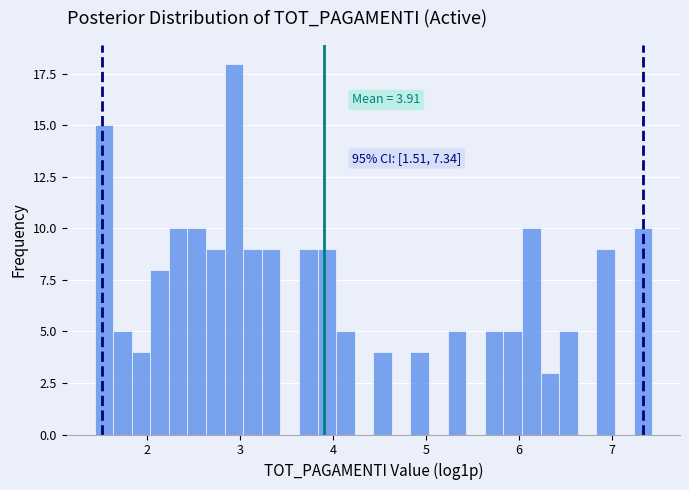

Read against the x-axis, roughly where is the centre of the tallest bar?

2.9